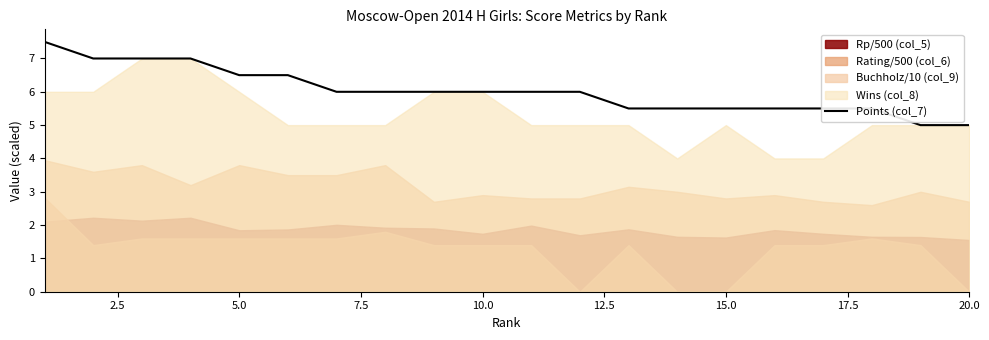

True or false: Points (col_7) has a value of 9.5 at 5.0.

False